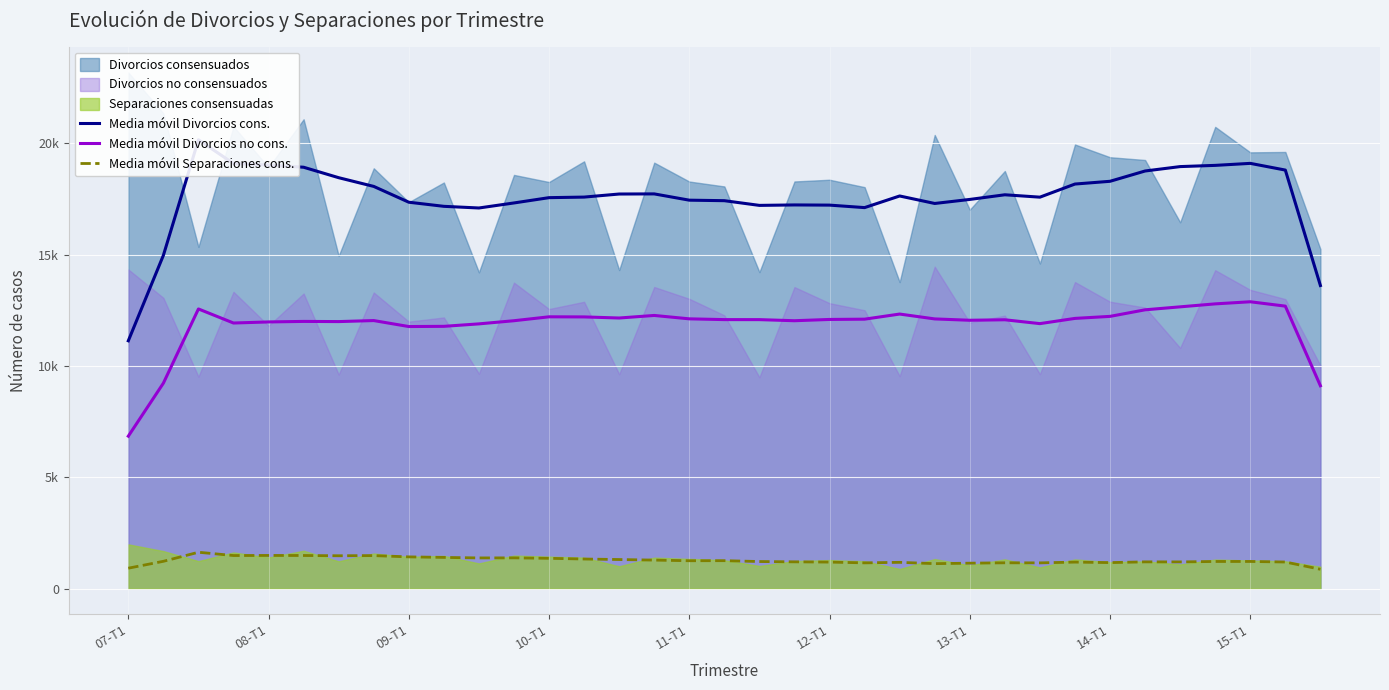

True or false: Media móvil Separaciones cons. and Media móvil Divorcios cons. cross at least once.

False